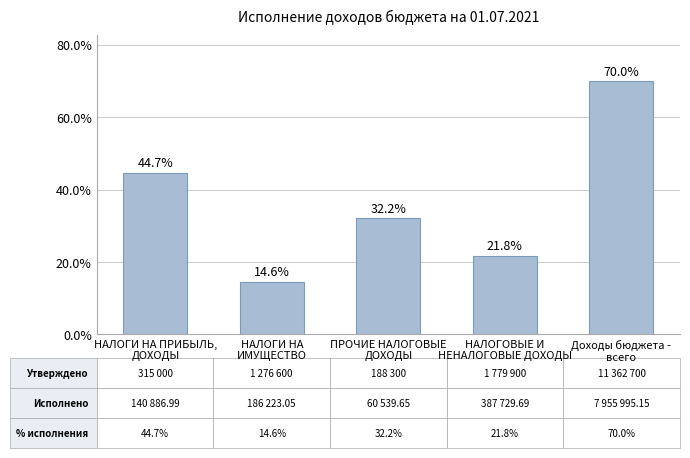

List the labels in order of value, smallest first.

НАЛОГИ НА
ИМУЩЕСТВО, НАЛОГОВЫЕ И
НЕНАЛОГОВЫЕ ДОХОДЫ, ПРОЧИЕ НАЛОГОВЫЕ
ДОХОДЫ, НАЛОГИ НА ПРИБЫЛЬ,
ДОХОДЫ, Доходы бюджета -
всего